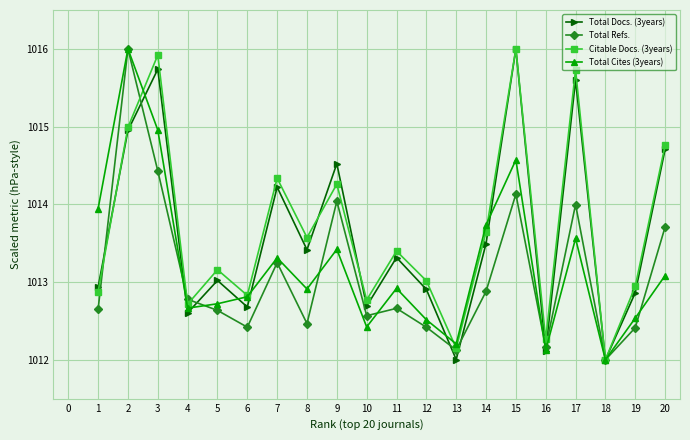

What is the total value across all series at 12?

4050.9